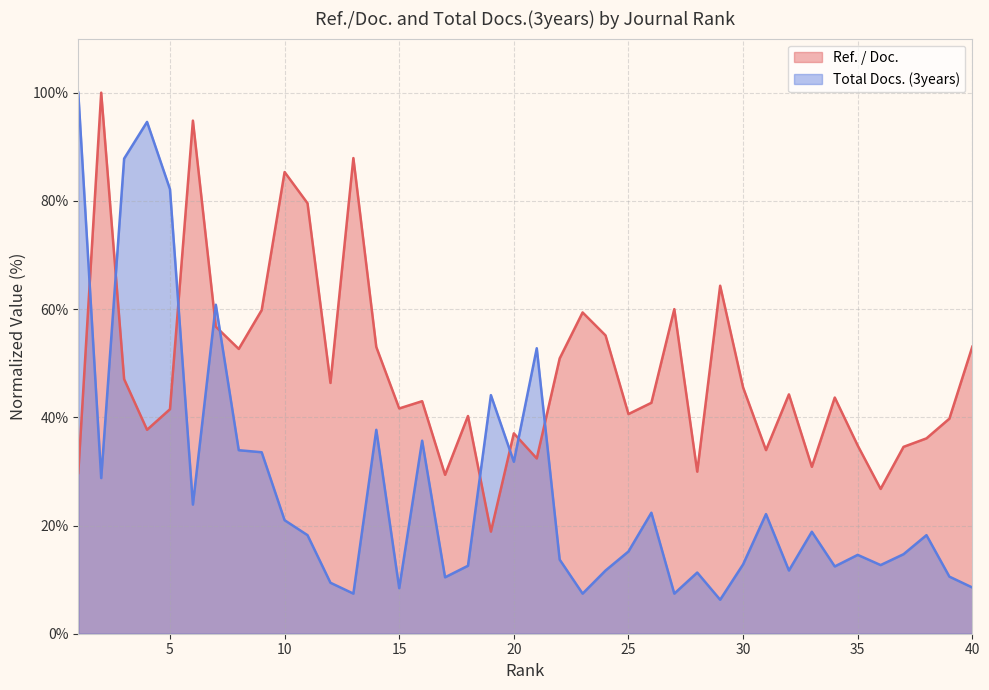

Reading right to left, list all the values displayed in this chart.

Ref. / Doc.: 40=53.1	39=39.8	38=36.1	37=34.5	36=26.8	35=34.8	34=43.7	33=30.8	32=44.2	31=33.9	30=45.5	29=64.3	28=29.9	27=60.0	26=42.7	25=40.6	24=55.1	23=59.4	22=50.9	21=32.4	20=37.0	19=18.9	18=40.2	17=29.4	16=43.0	15=41.6	14=53.0	13=87.9	12=46.4	11=79.6	10=85.3	9=59.8	8=52.6	7=56.7	6=94.8	5=41.5	4=37.7	3=47.0	2=100.0	1=29.7
Total Docs. (3years): 40=8.5	39=10.6	38=18.2	37=14.7	36=12.7	35=14.6	34=12.4	33=18.8	32=11.7	31=22.1	30=12.8	29=6.3	28=11.3	27=7.4	26=22.4	25=15.2	24=11.7	23=7.4	22=13.7	21=52.8	20=31.8	19=44.1	18=12.6	17=10.4	16=35.7	15=8.4	14=37.7	13=7.4	12=9.4	11=18.2	10=21.0	9=33.5	8=33.9	7=60.8	6=23.9	5=82.2	4=94.6	3=87.8	2=28.8	1=100.0